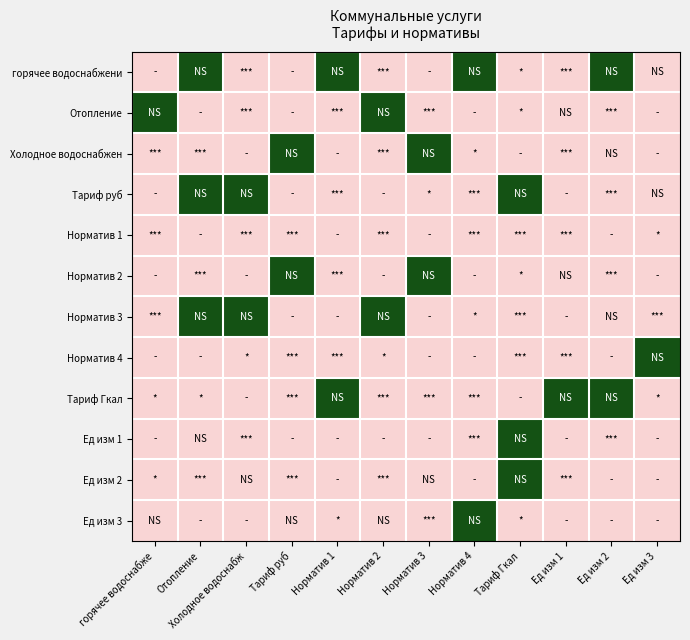

Which category has the lowest value across all series?

горячее водоснабже